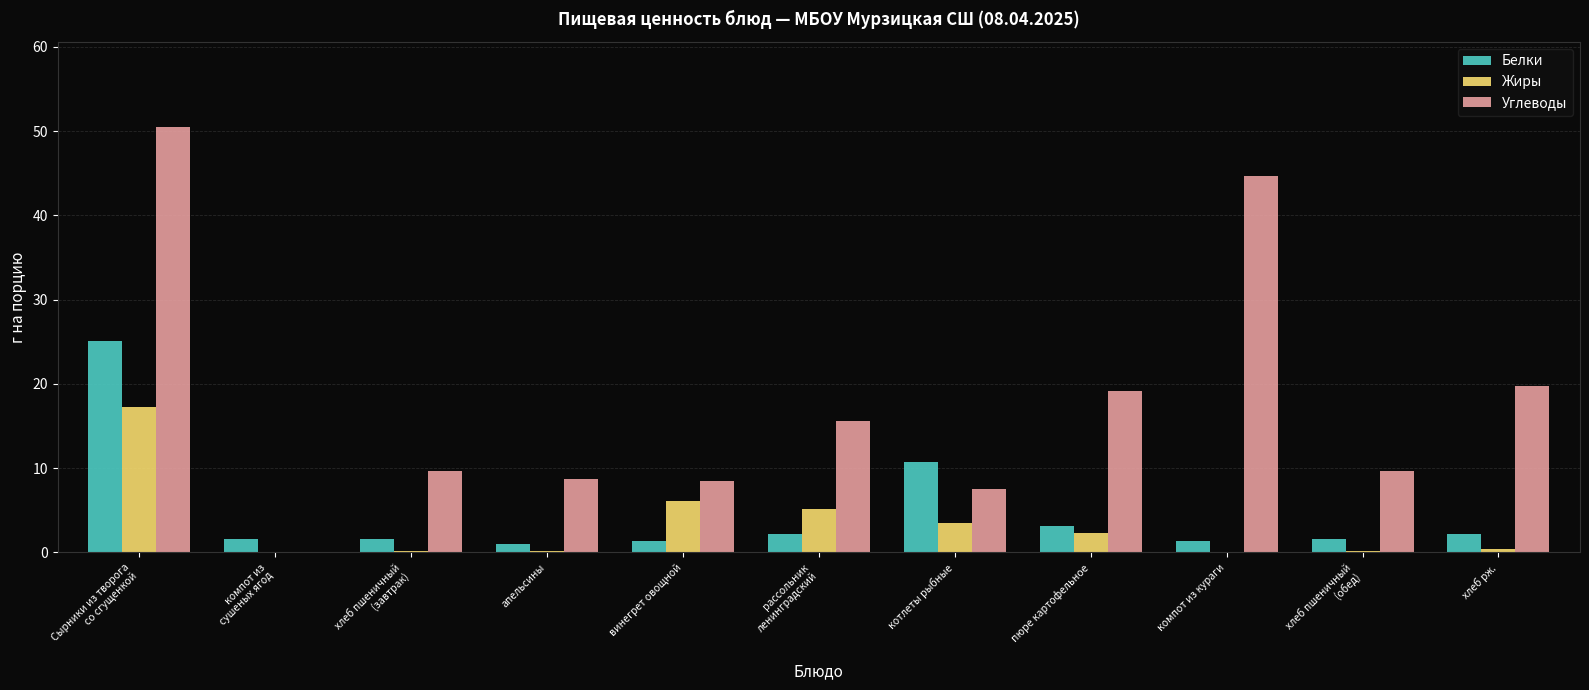

At which label is Жиры closest to 8?

винегрет овощной